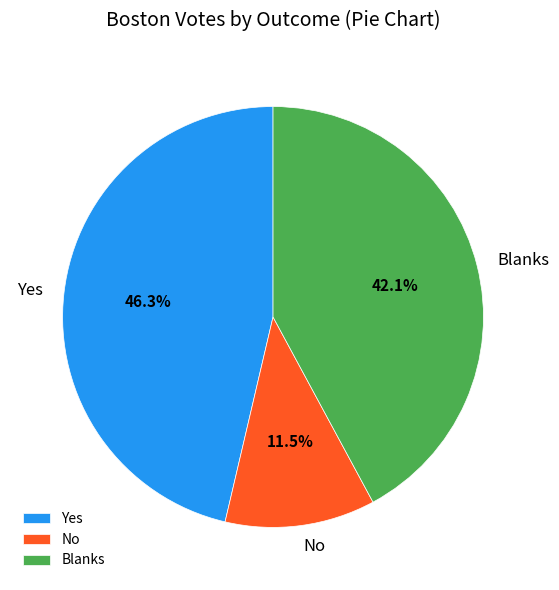

To the nearest percent, what is the difference between the Blanks and No slice percentages?

31%